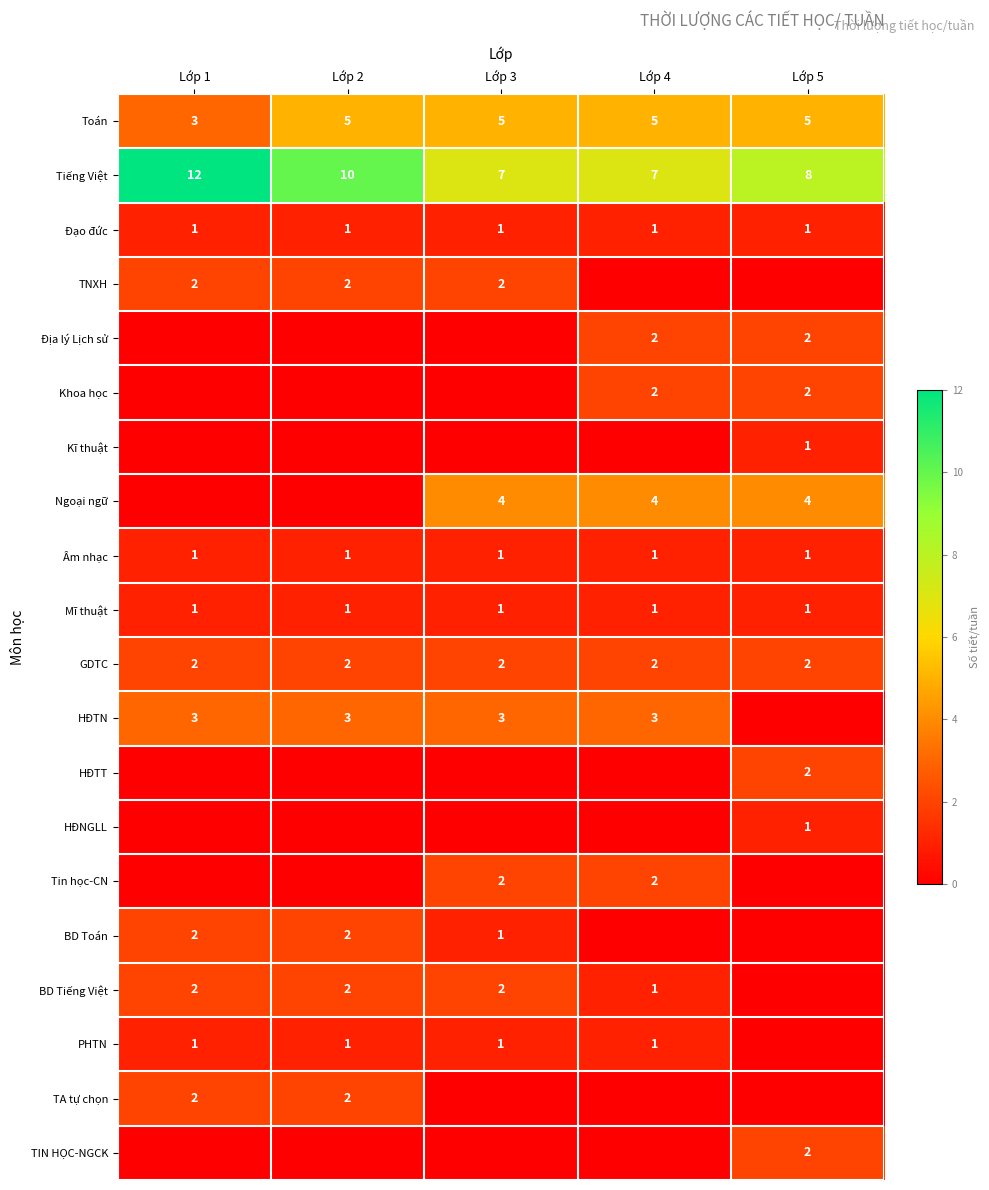

Is it true that Mĩ thuật equals 1 at Lớp 4?

True